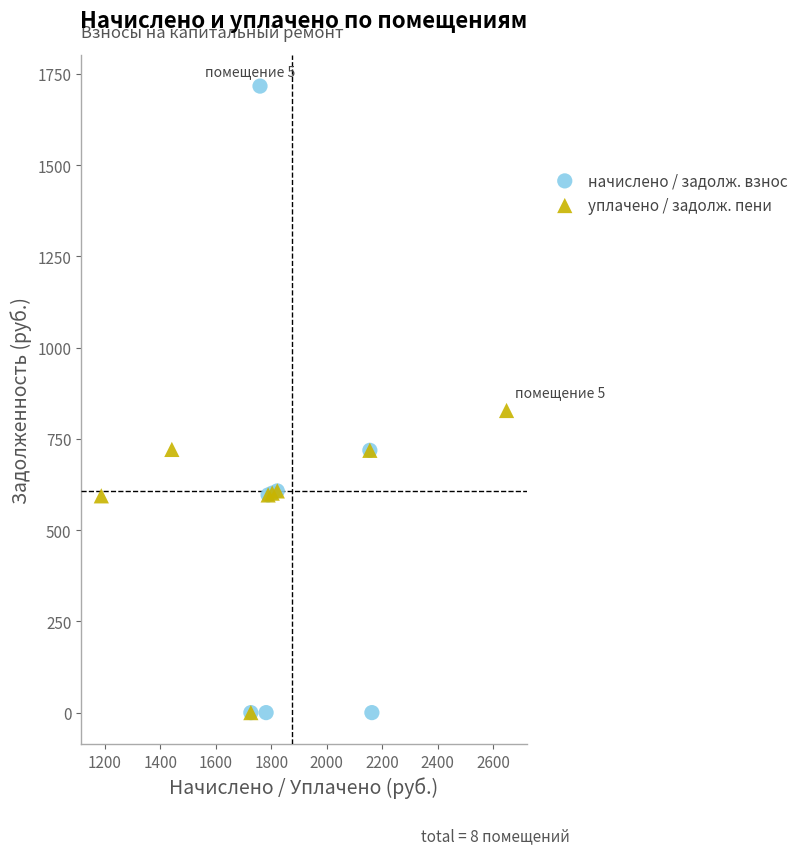

Which series has the widest spread of Y values?

начислено / задолж. взнос